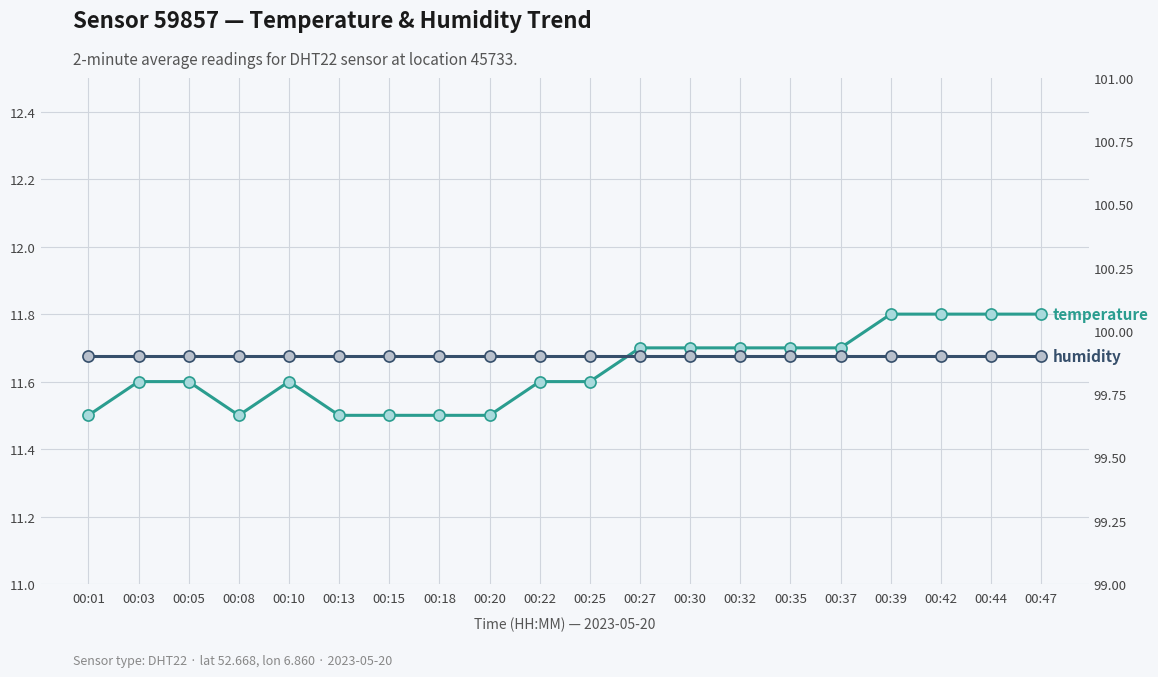

Is the value of temperature at 00:05 greater than the value of humidity at 00:25?

No